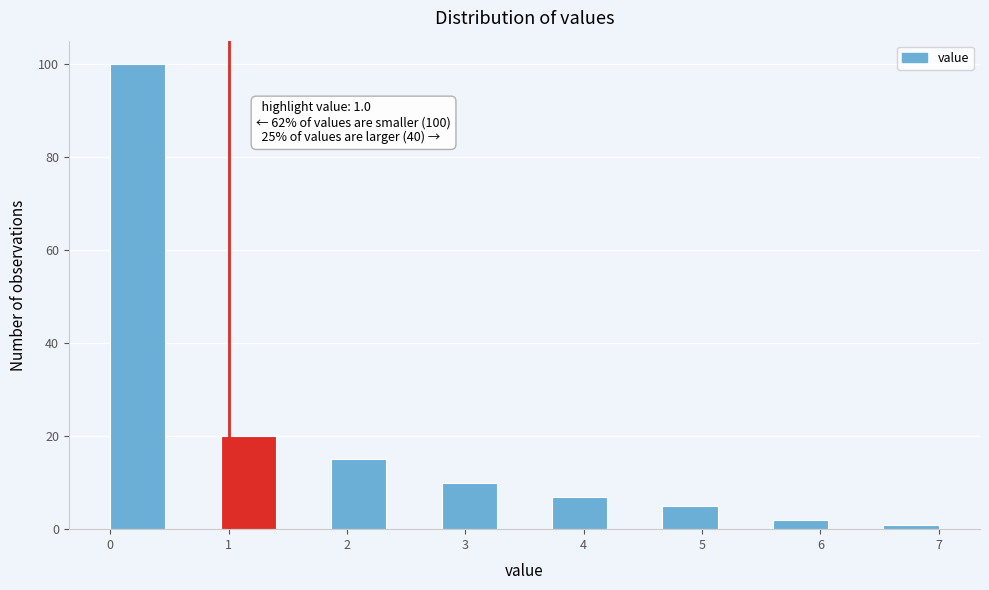

Which range on the x-axis has the tallest bar?

0.0 to 0.5